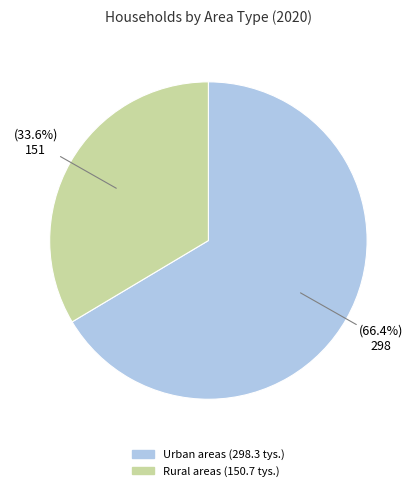

To the nearest percent, what is the average slice percentage?

50%